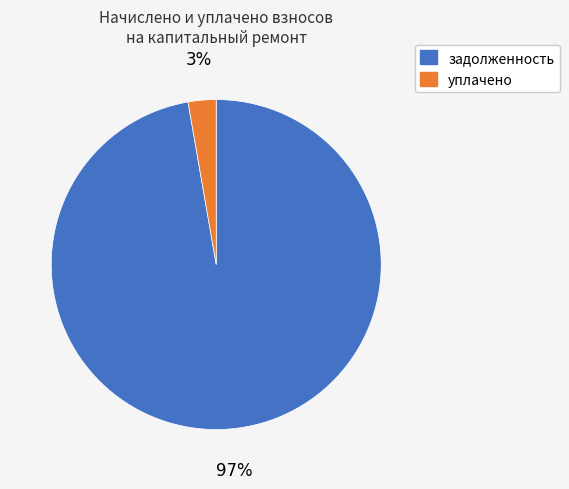

To the nearest percent, what is the average slice percentage?

50%